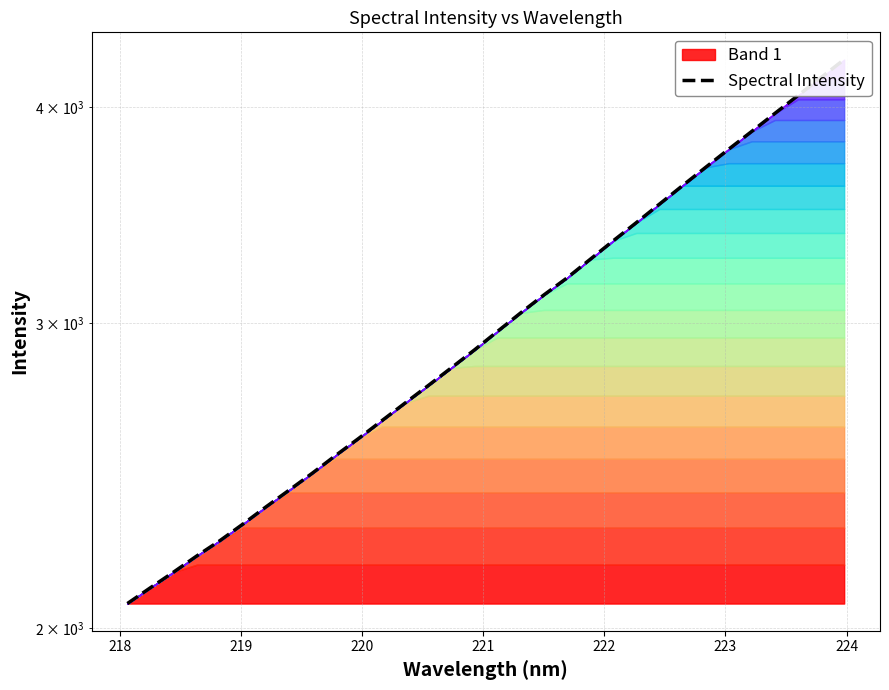

What is the difference between the maximum and minimum values?

2193.5